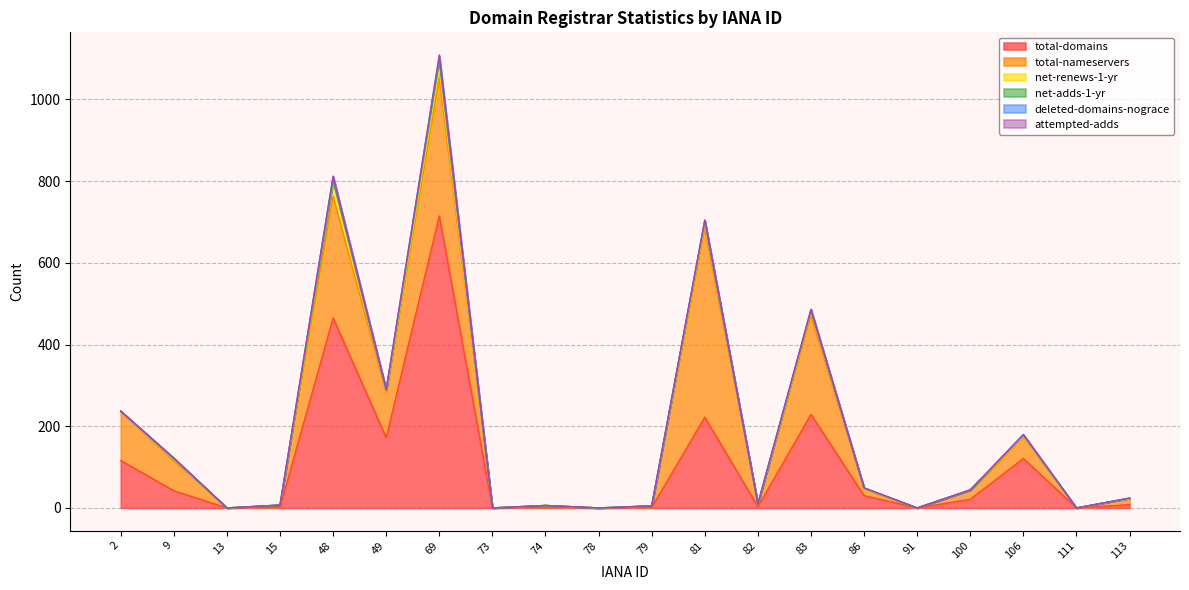

True or false: net-renews-1-yr and attempted-adds cross at least once.

False